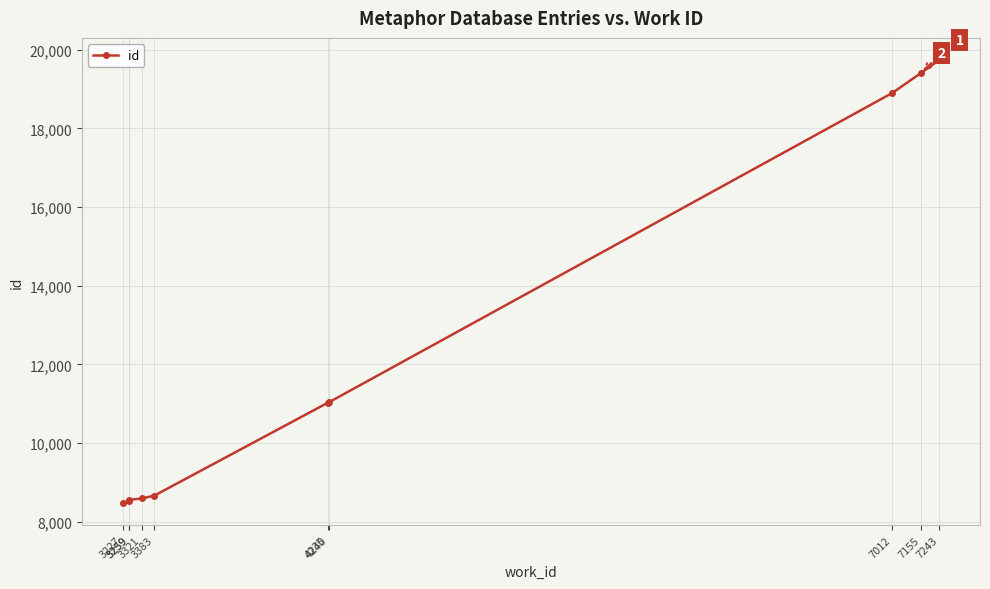

Reading left to right, list all the values displayed in this chart.

8476	8517	8554	8589	8663	11022	11032	18902	19417	19741